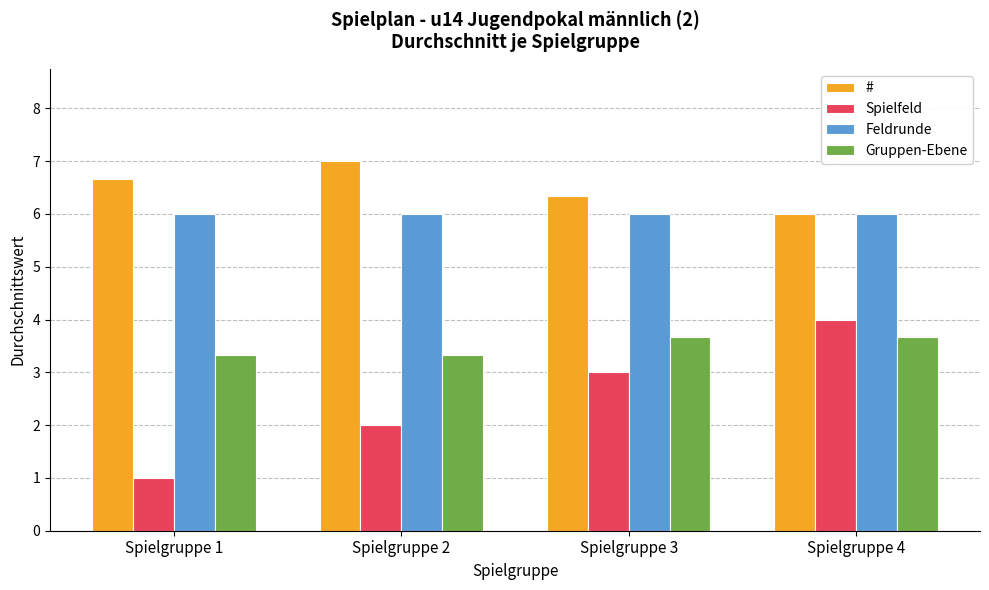

Reading left to right, transcribe all the data shown in this chart.

#: Spielgruppe 1=6.7	Spielgruppe 2=7.0	Spielgruppe 3=6.3	Spielgruppe 4=6.0
Spielfeld: Spielgruppe 1=1.0	Spielgruppe 2=2.0	Spielgruppe 3=3.0	Spielgruppe 4=4.0
Feldrunde: Spielgruppe 1=6.0	Spielgruppe 2=6.0	Spielgruppe 3=6.0	Spielgruppe 4=6.0
Gruppen-Ebene: Spielgruppe 1=3.3	Spielgruppe 2=3.3	Spielgruppe 3=3.7	Spielgruppe 4=3.7